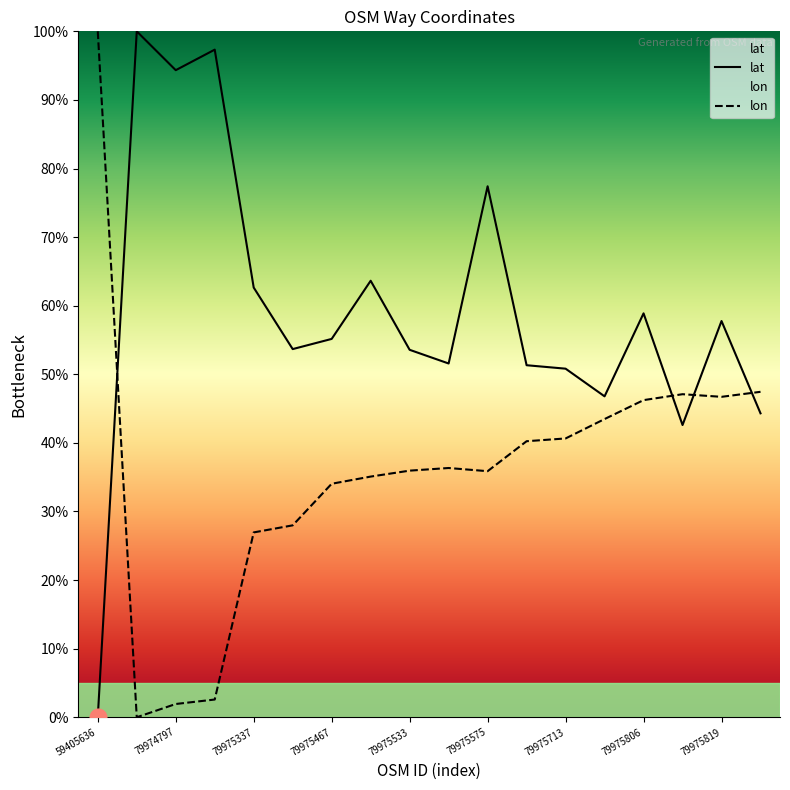

What value does the lat series have at 79975806?

58.9